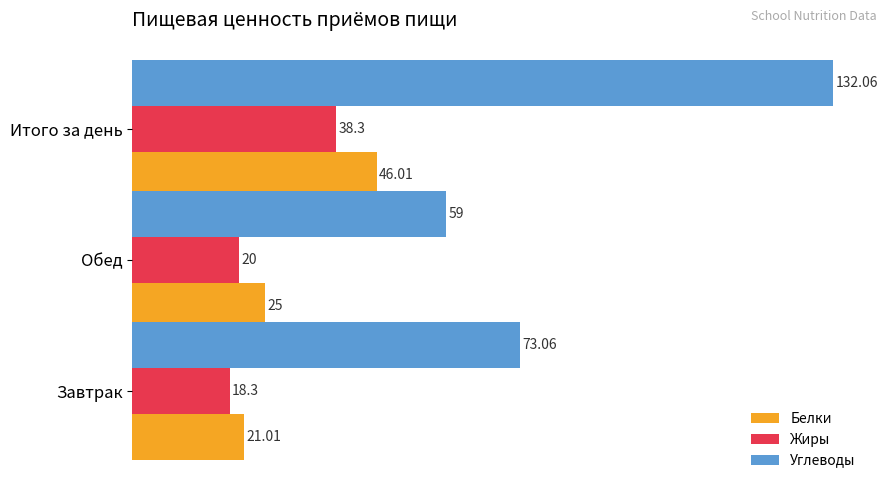

Which series has the widest spread of values?

Углеводы